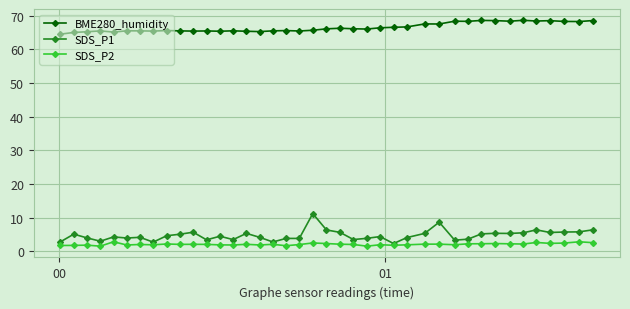

What are all the series names shown in the legend?

BME280_humidity, SDS_P1, SDS_P2